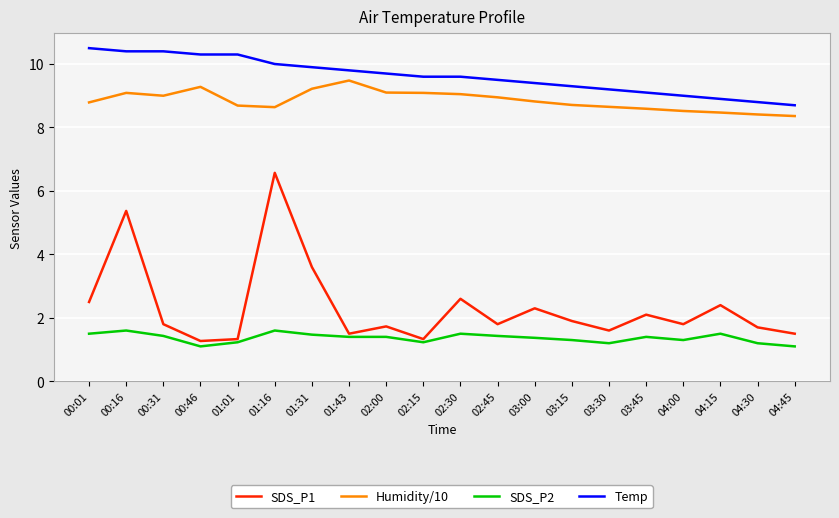

At which category does the chart reach its peak across all series?

00:01